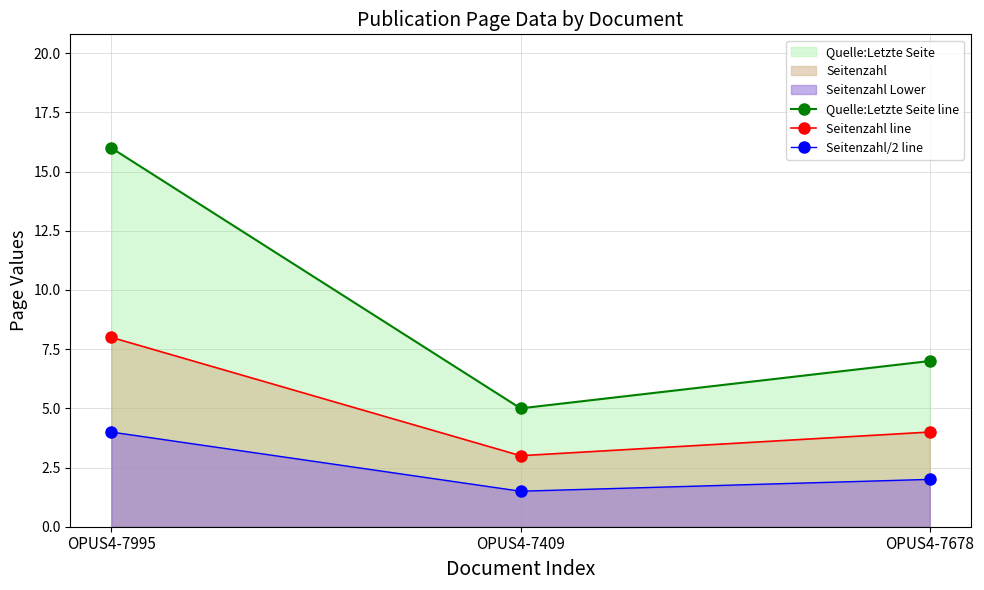

At which label does Seitenzahl/2 line reach its minimum?

OPUS4-7409